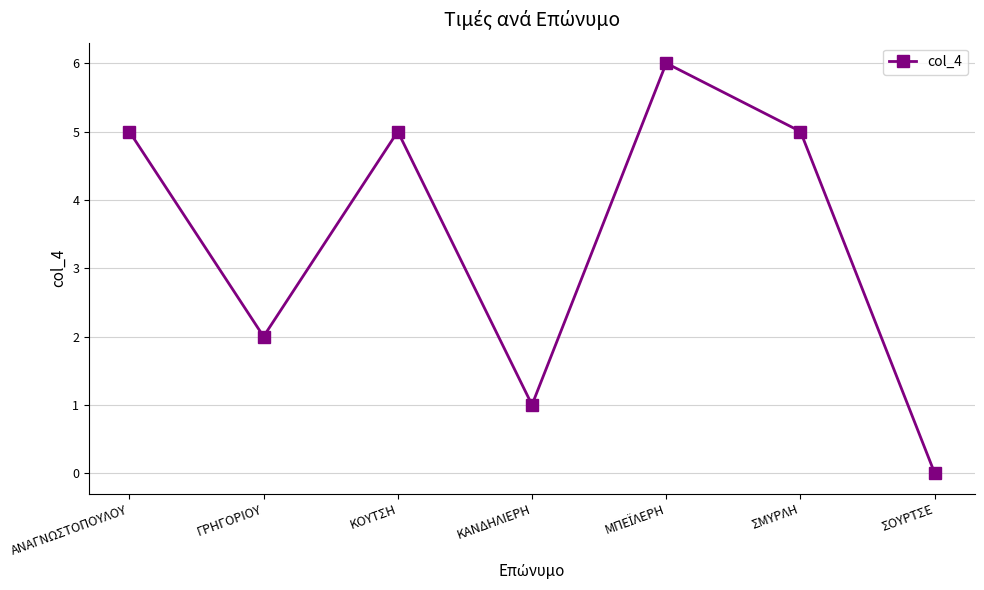

What is the difference between the maximum and second lowest values?

5